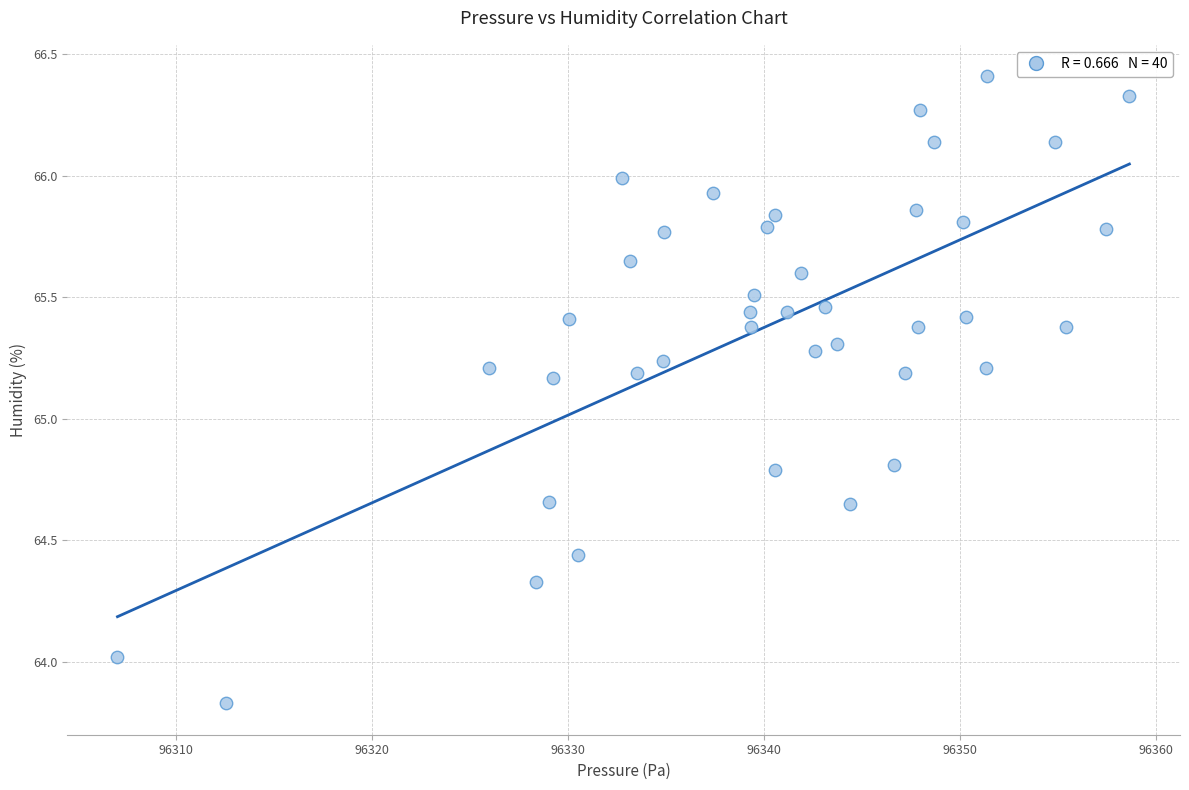

What is the range of X values (max minus min)?

51.7